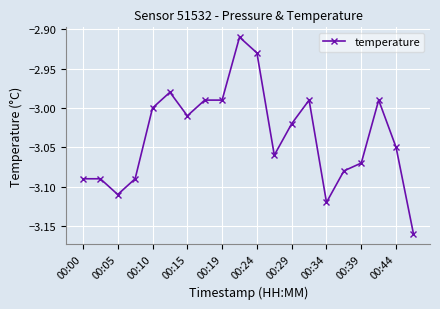

Reading left to right, transcribe all the data shown in this chart.

-3.1	-3.1	-3.1	-3.1	-3.0	-3.0	-3.0	-3.0	-3.0	-2.9	-2.9	-3.1	-3.0	-3.0	-3.1	-3.1	-3.1	-3.0	-3.0	-3.2